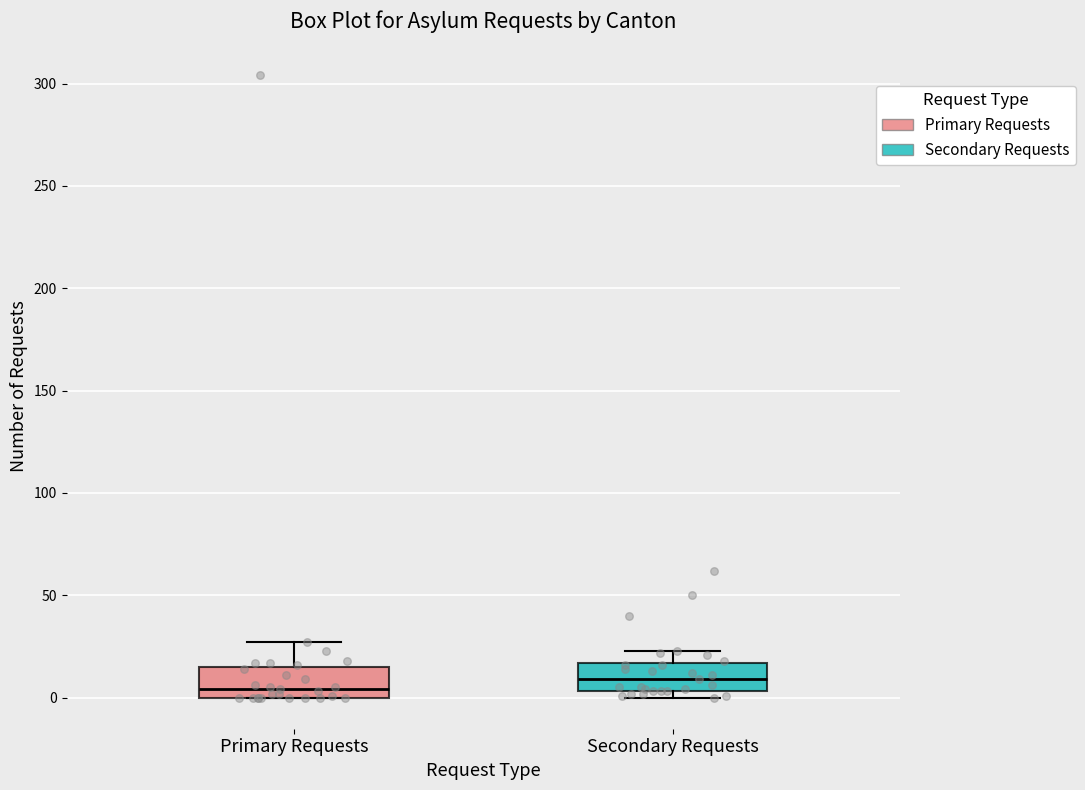

Reading left to right, read every box against the y-axis: the position of its median line, the range the box covers, and the ends of its whiskers. The values are not printed on the chart, so give them approximately, as read against the axis.

Primary Requests: median 5, box 0 to 15, whiskers 0 to 25
Secondary Requests: median 10, box 5 to 15, whiskers 0 to 25